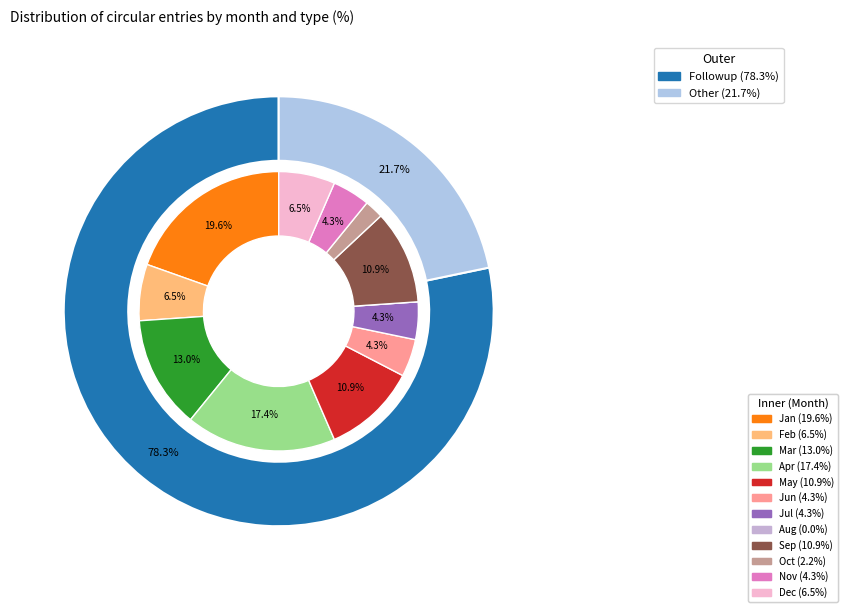

Combined, do Jan and Sep account for over 50%?

No